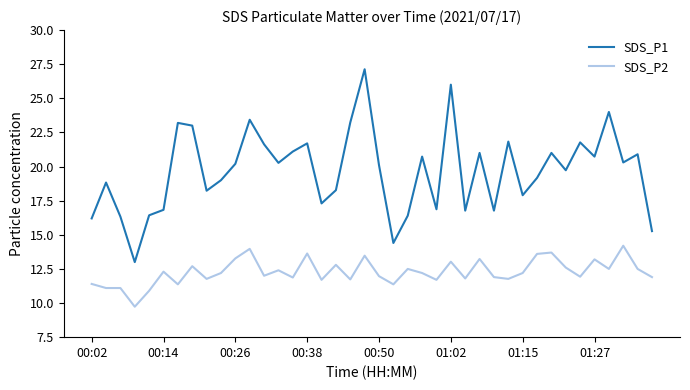

What is the minimum value shown in the chart?

9.7